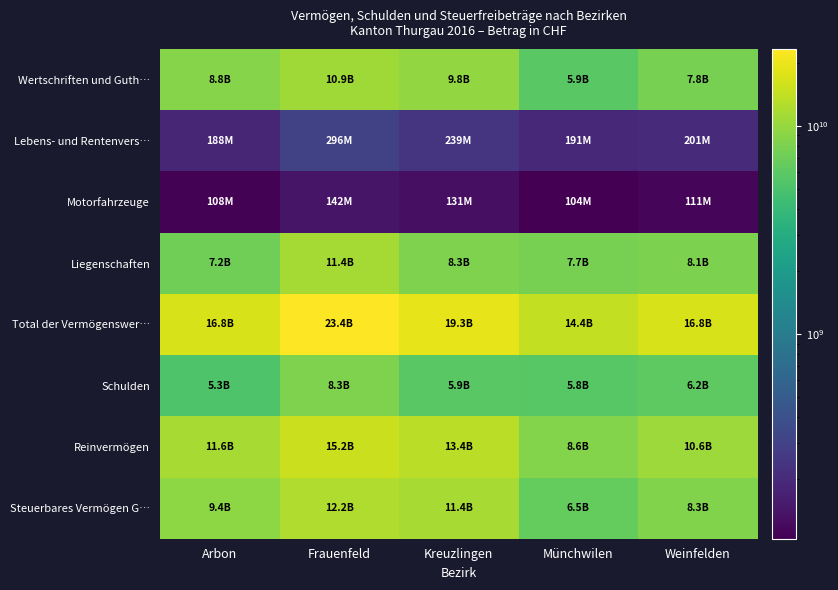

How many distinct data groups are displayed?

8